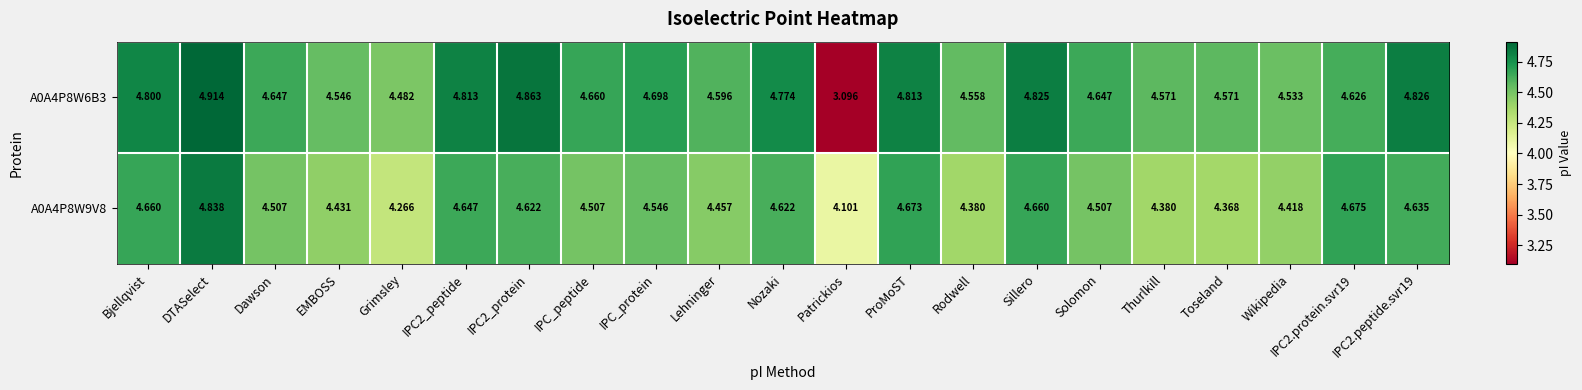

What is the difference between the highest and lowest values at IPC_protein?

0.2